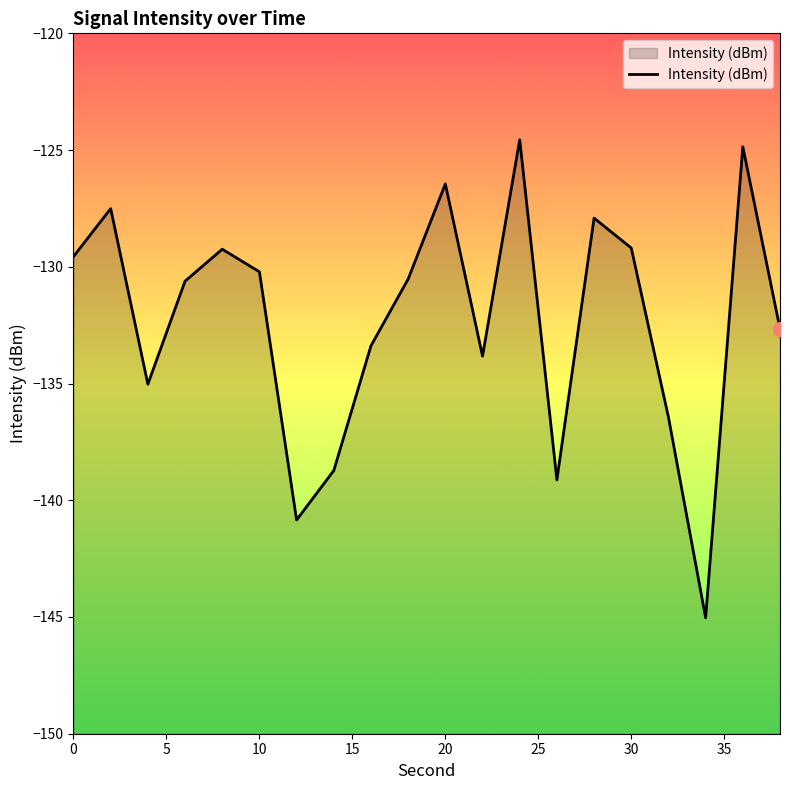

What is the greatest value displayed?

-124.6